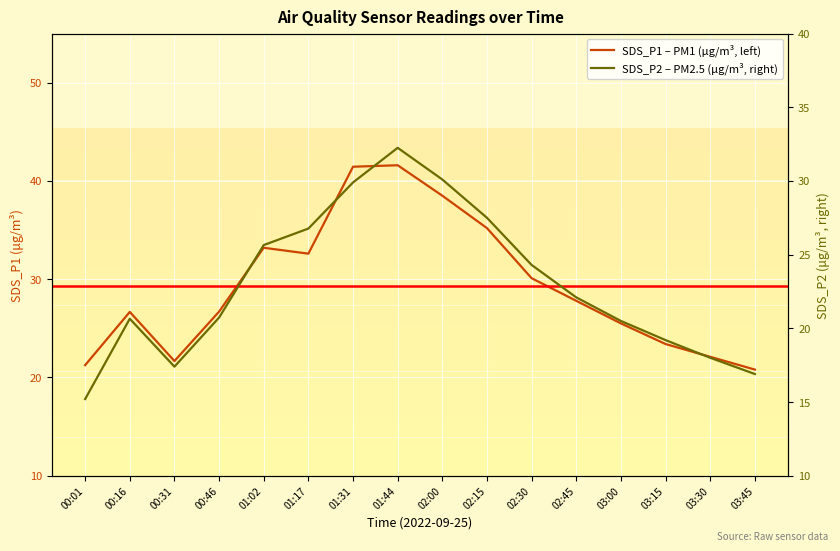

What is the difference between the maximum and minimum values in the SDS_P1 – PM1 (µg/m³, left) series?

20.8